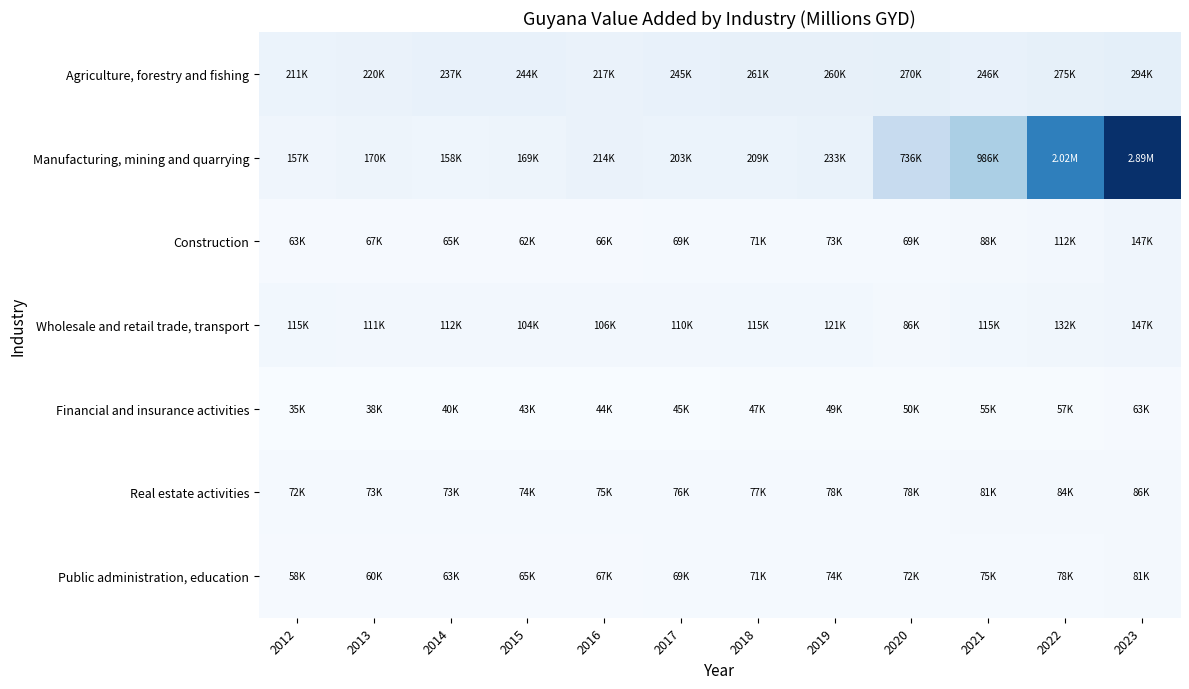

What is the spread (max minus min) of values at 2023?

2831225.3